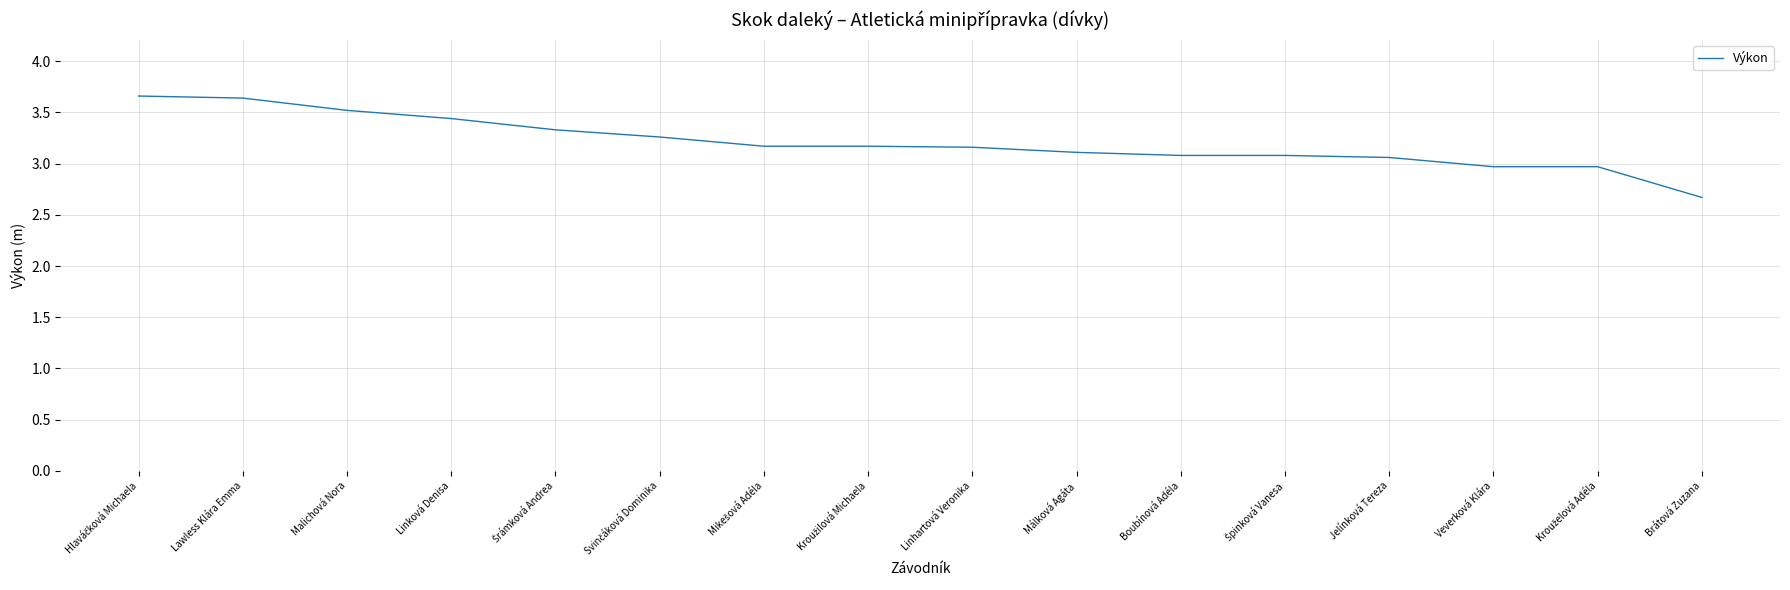

What value does the data have at Málková Agáta?

3.1